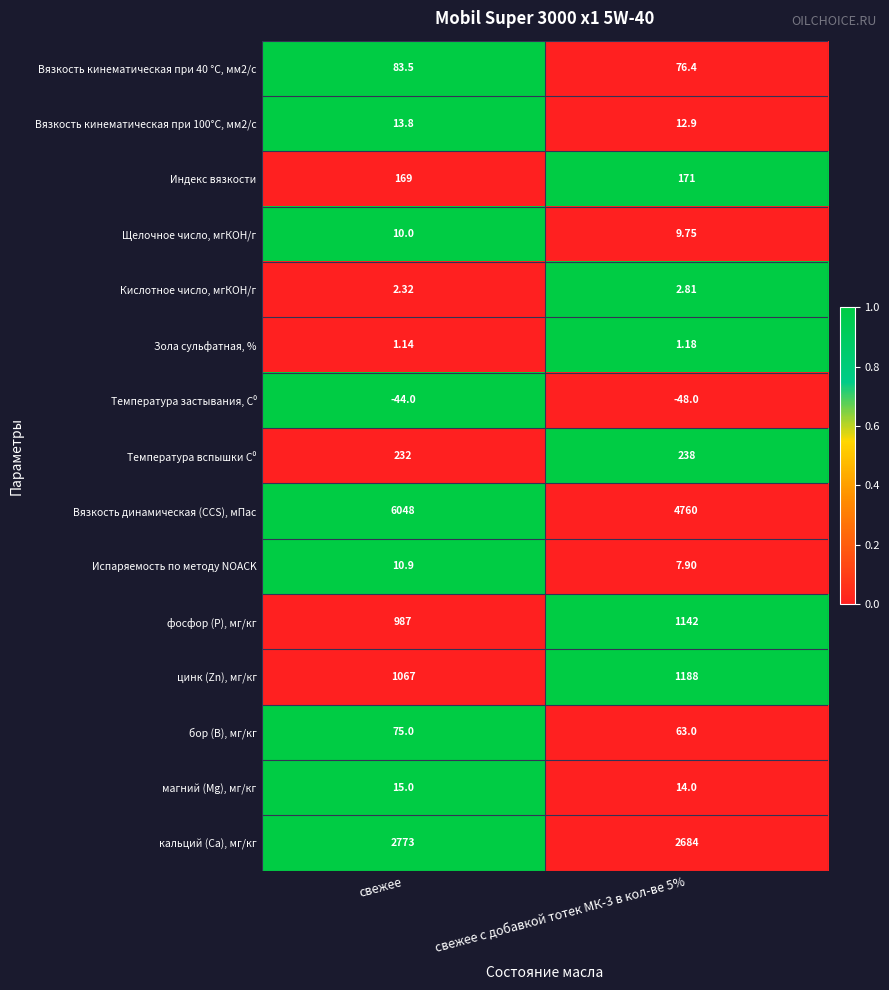

Which series changed the most between свежее and свежее с добавкой тотек МК-3 в кол-ве 5%?

Вязкость динамическая (CCS), мПас